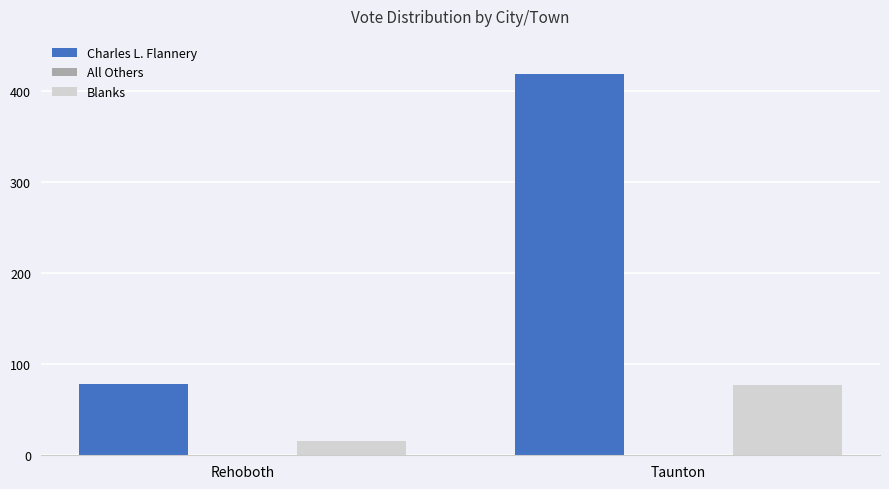

List the series in order of their overall mean, highest first.

Charles L. Flannery, Blanks